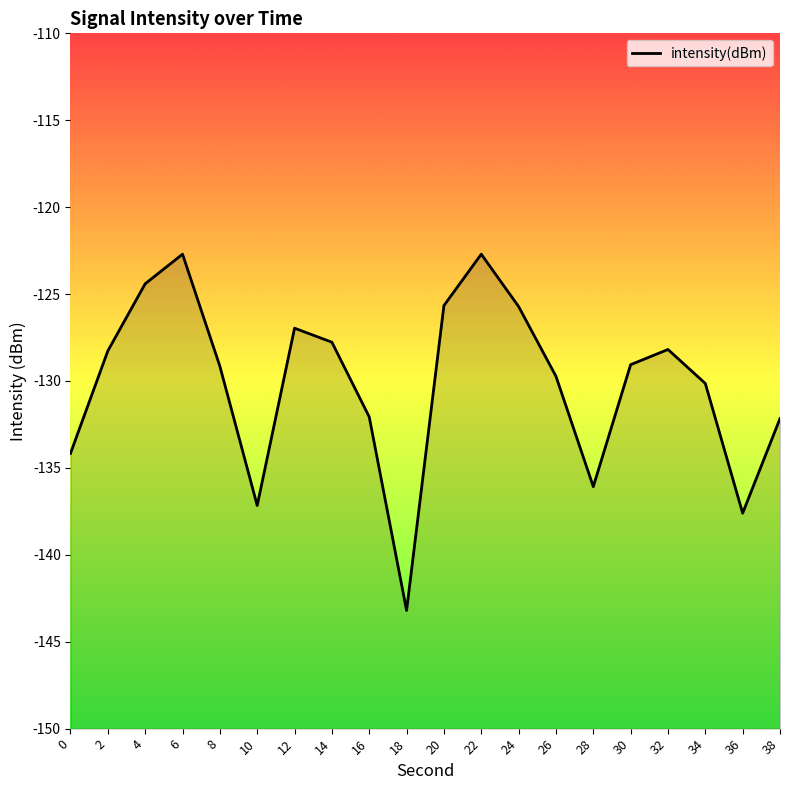

List the labels in order of value, smallest first.

18, 36, 10, 28, 0, 38, 16, 34, 26, 8, 30, 2, 32, 14, 12, 24, 20, 4, 6, 22